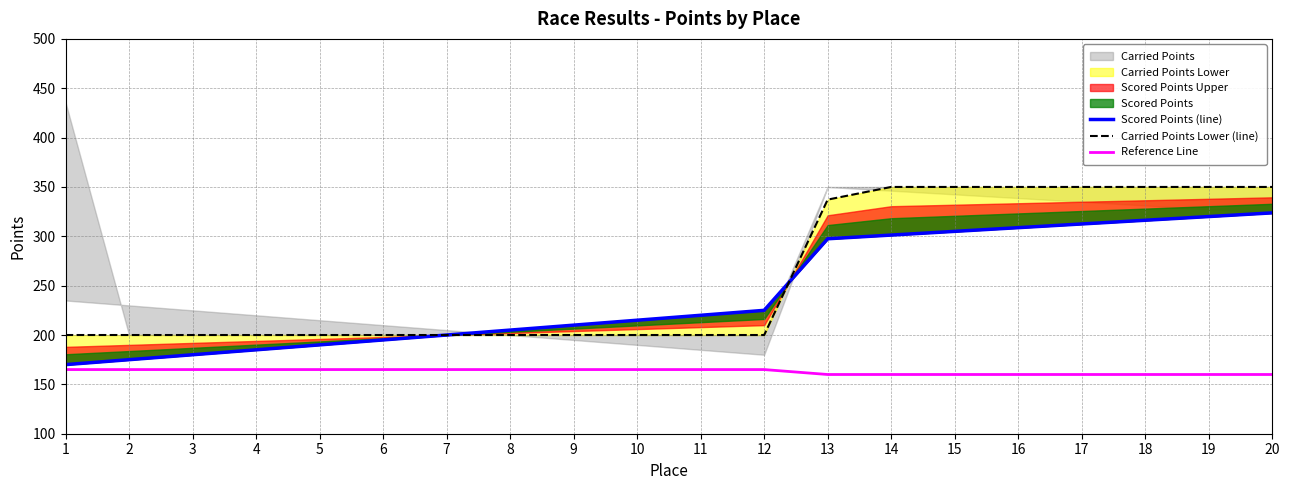

True or false: Reference Line has more than 2 points higher than both neighbors.

False